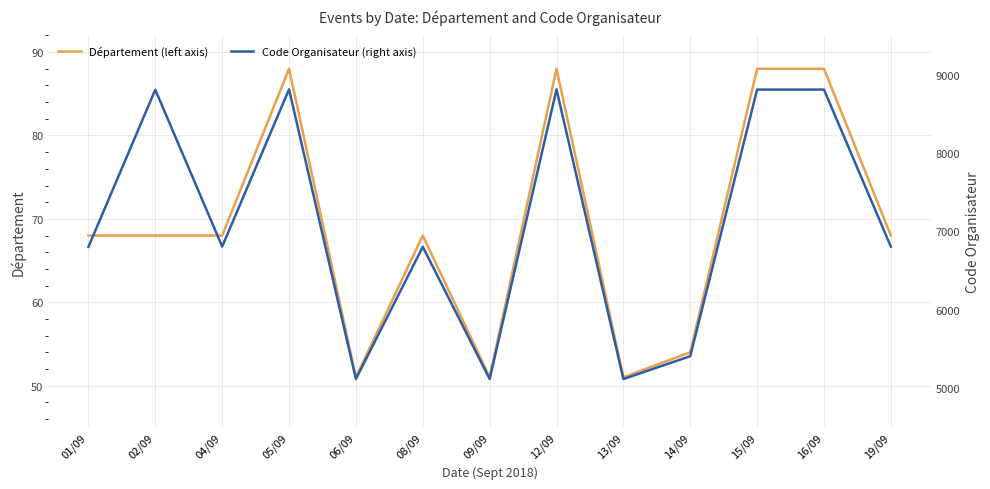

What is the difference between the Code Organisateur (right axis) values at 14/09 and 04/09?

1399